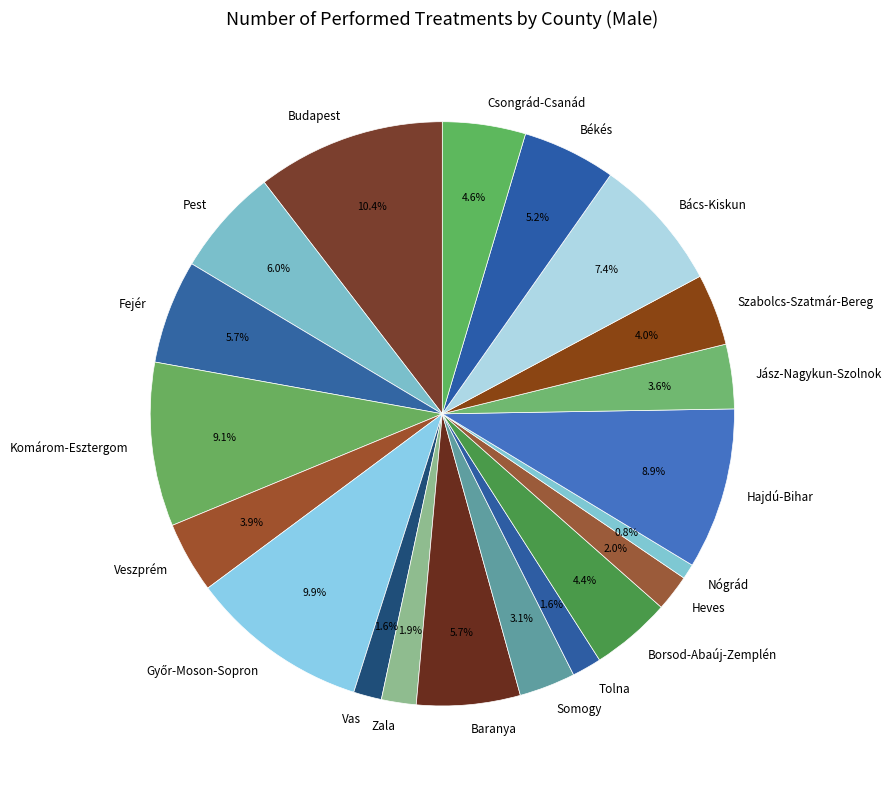

What is the smallest slice in the pie chart?

Nógrád